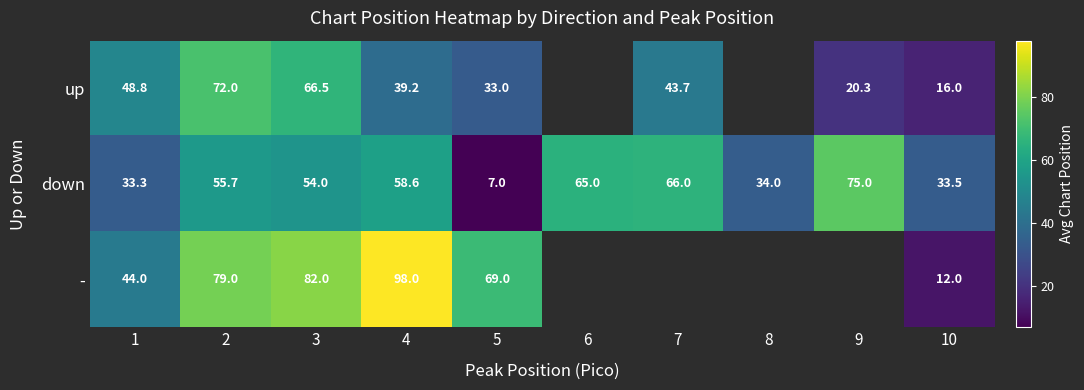

At which category does the chart reach its peak across all series?

4